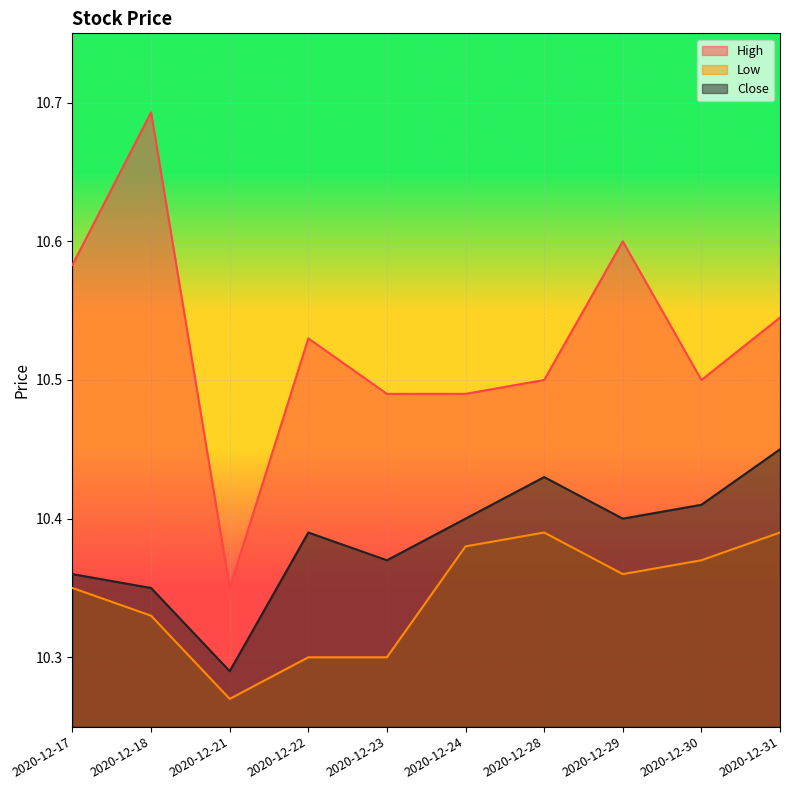

At how many categories does at least one series exceed 10?

10